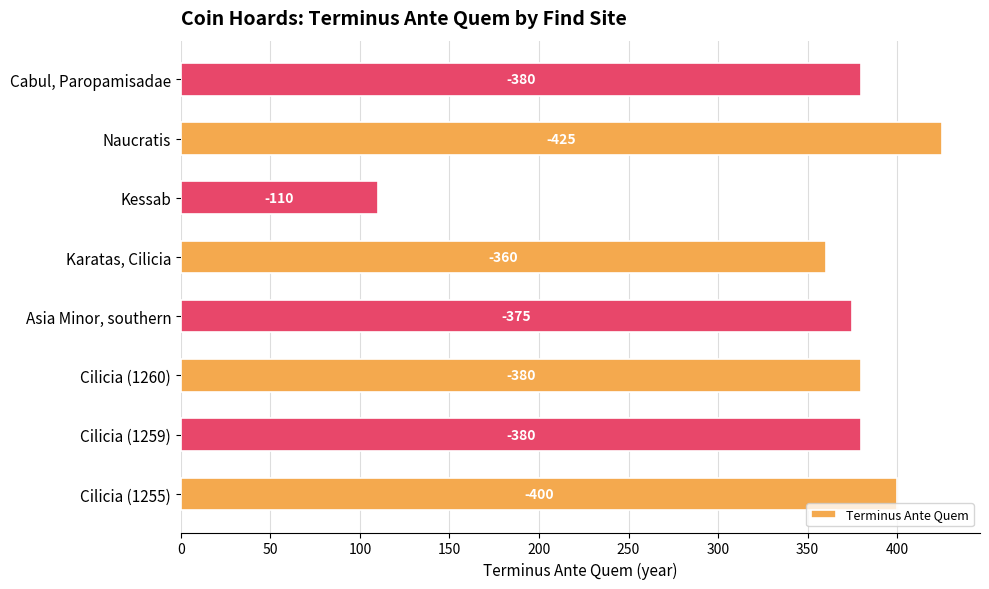

How many bars are there in total?

8